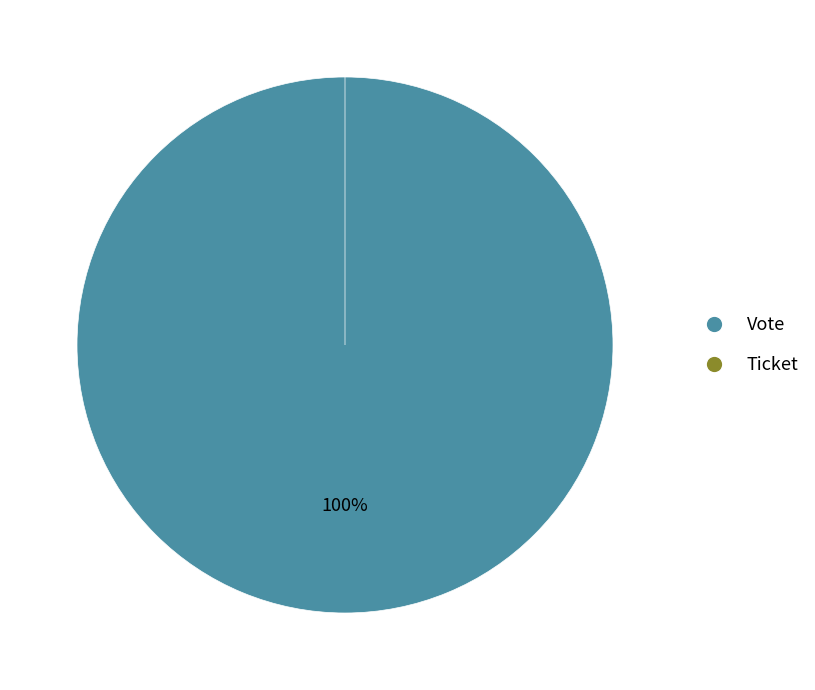

How much of the chart is everything except Ticket?

100.0%